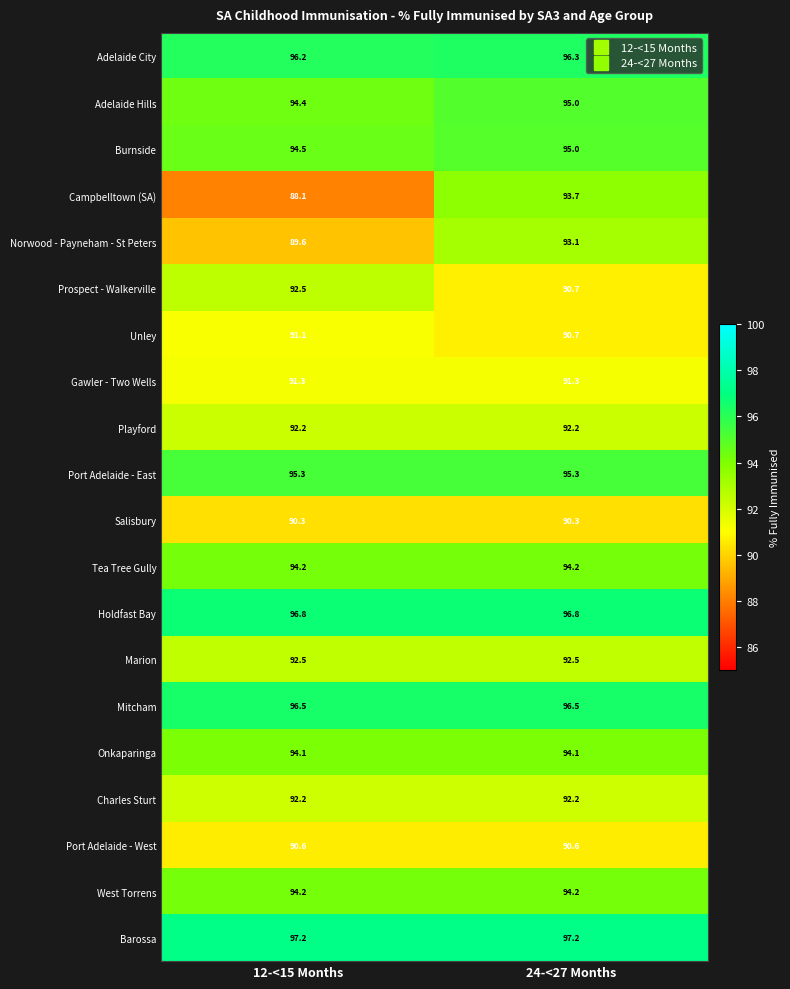

What is the maximum value shown in the chart?

97.2